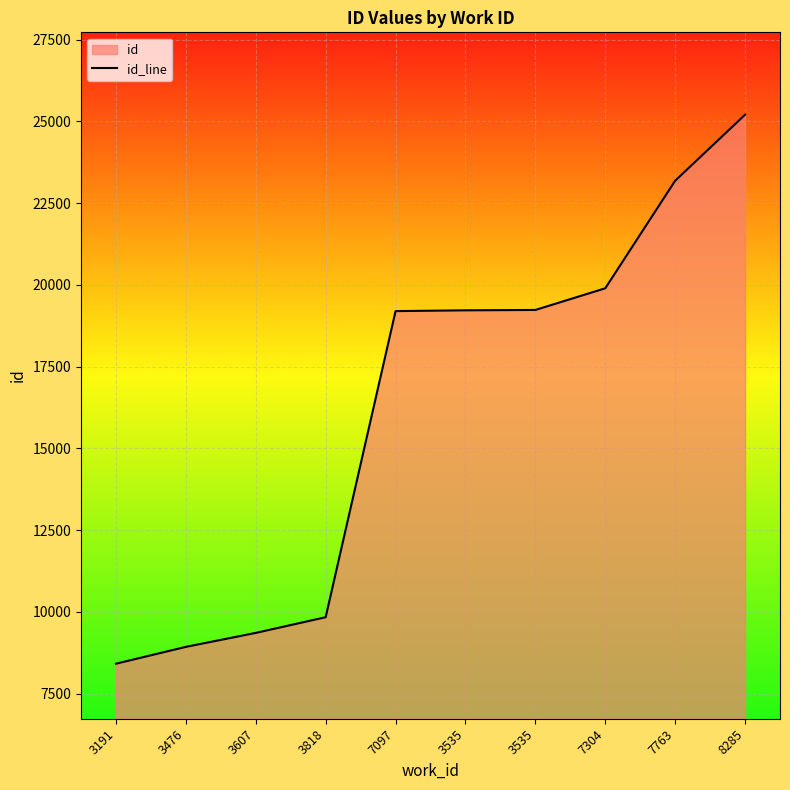

What is the maximum value shown in the chart?

25202